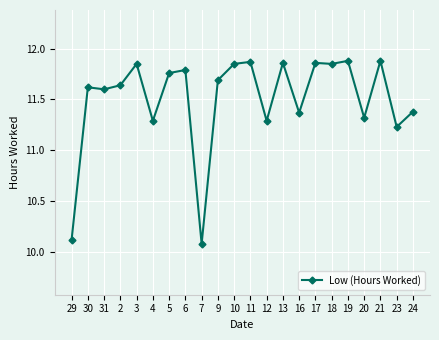

What is the ratio of the value at 24 to the value at 12?

1.0